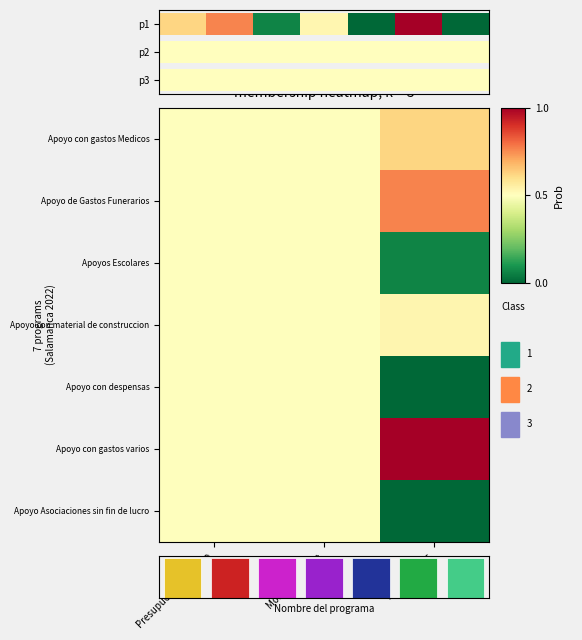

What is the difference between the maximum and minimum values in the Apoyo con gastos varios series?

0.5